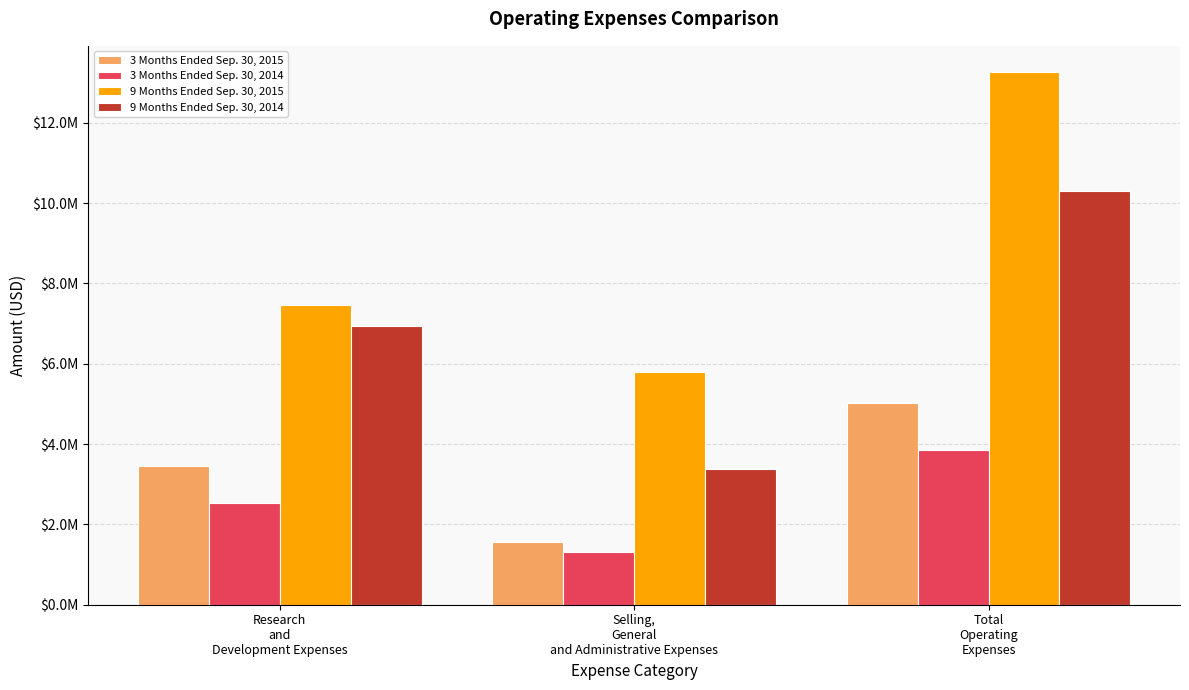

What are all the series names shown in the legend?

3 Months Ended Sep. 30, 2015, 3 Months Ended Sep. 30, 2014, 9 Months Ended Sep. 30, 2015, 9 Months Ended Sep. 30, 2014